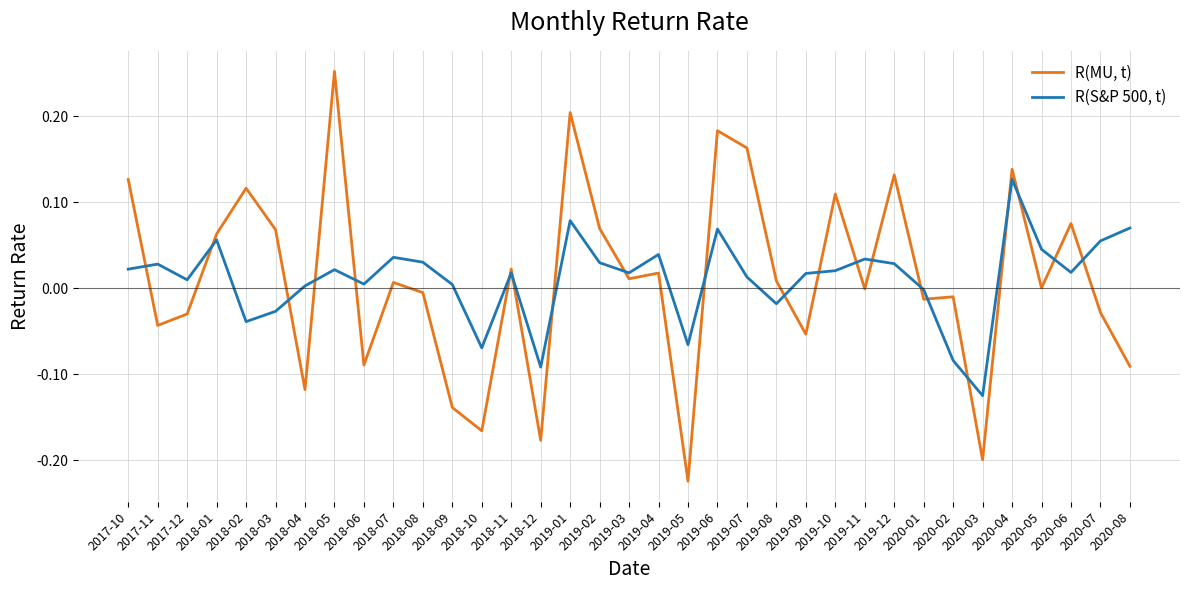

Is the value of R(S&P 500, t) at 2019-02 greater than the value of R(MU, t) at 2019-11?

Yes